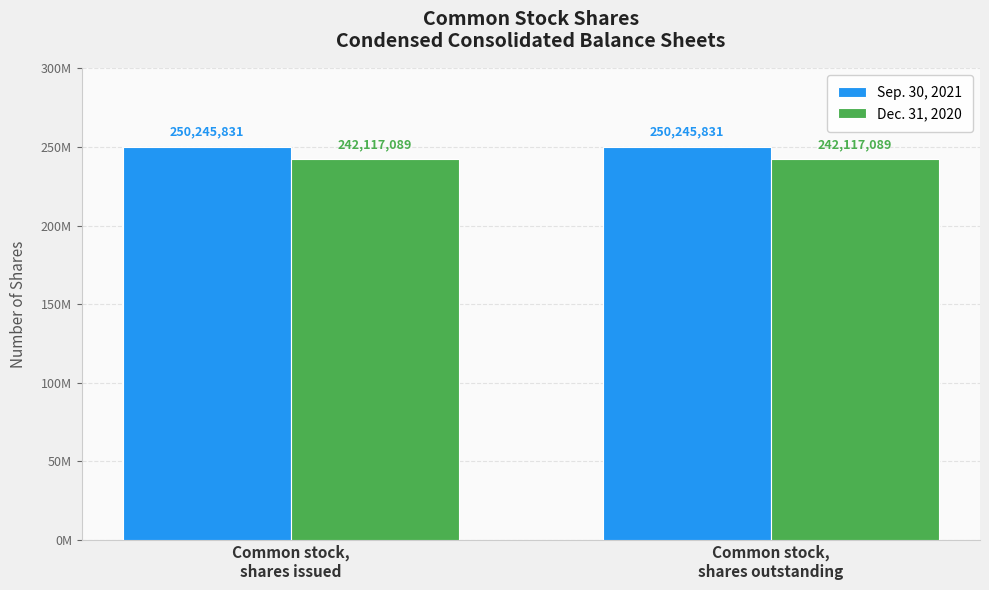

What are all the series names shown in the legend?

Sep. 30, 2021, Dec. 31, 2020